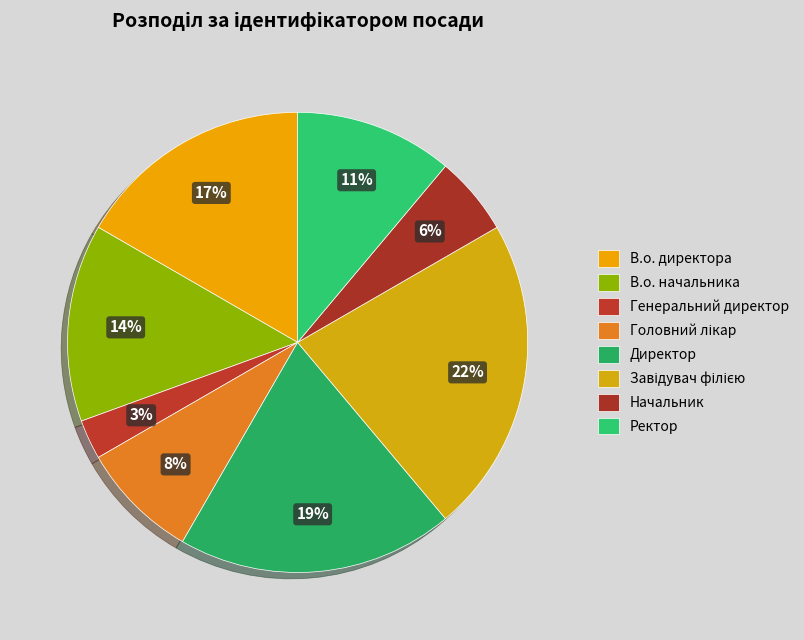

Do Генеральний директор and Начальник together represent more than half of the pie?

No